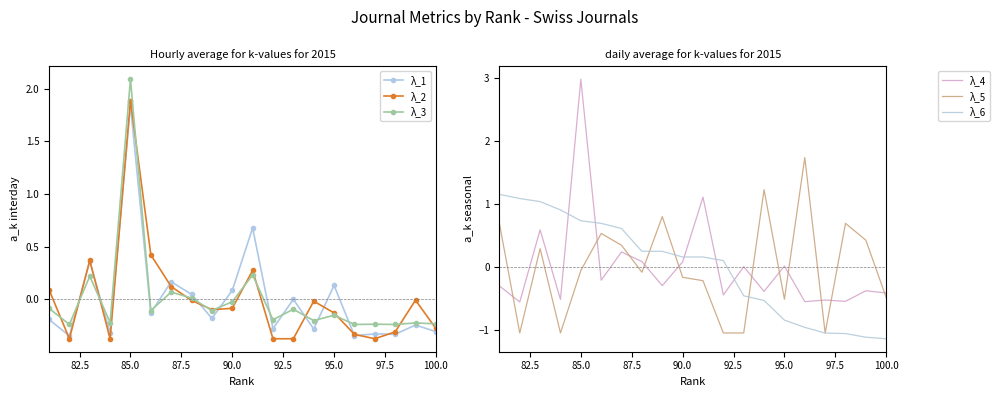

What are all the series names shown in the legend?

λ_1, λ_2, λ_3, λ_4, λ_5, λ_6